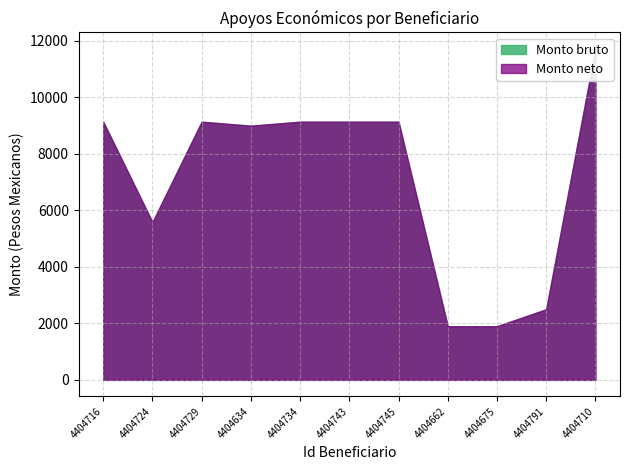

What is the approximate value of Monto neto at 4404729?

9140.9